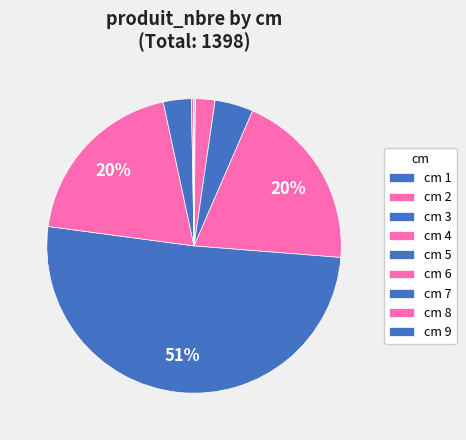

To the nearest percent, what is the average slice percentage?

11%